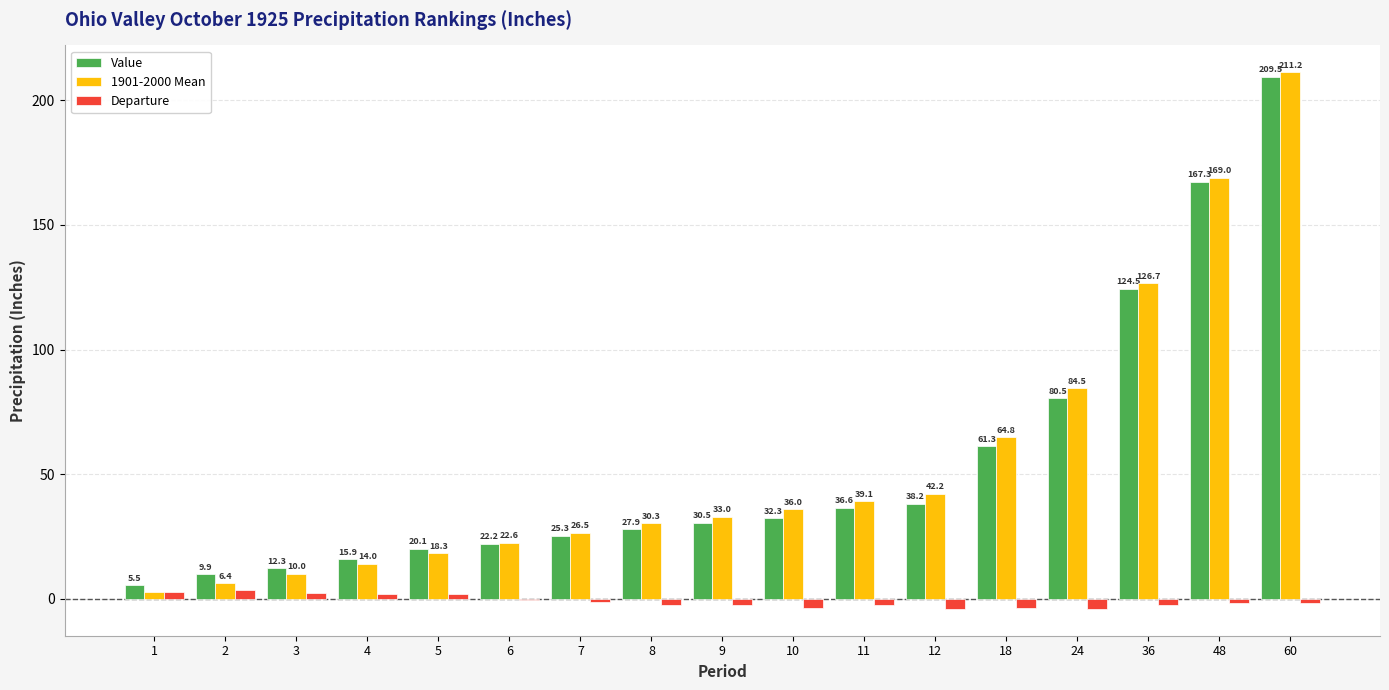

Which series has the largest total across all categories?

1901-2000 Mean